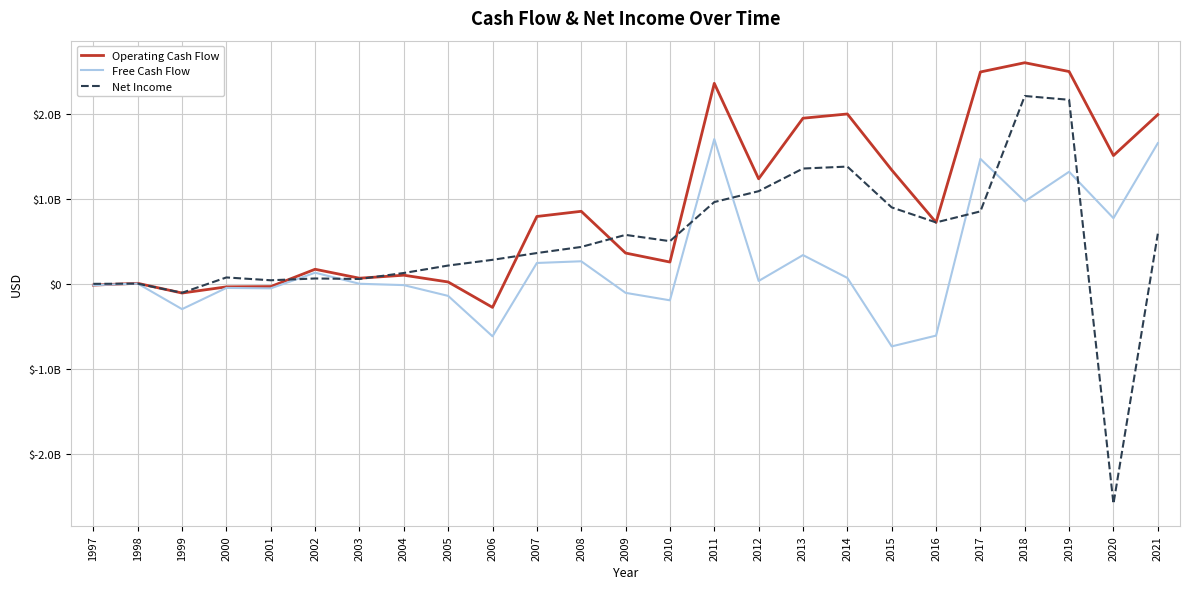

True or false: Free Cash Flow and Operating Cash Flow cross at least once.

False